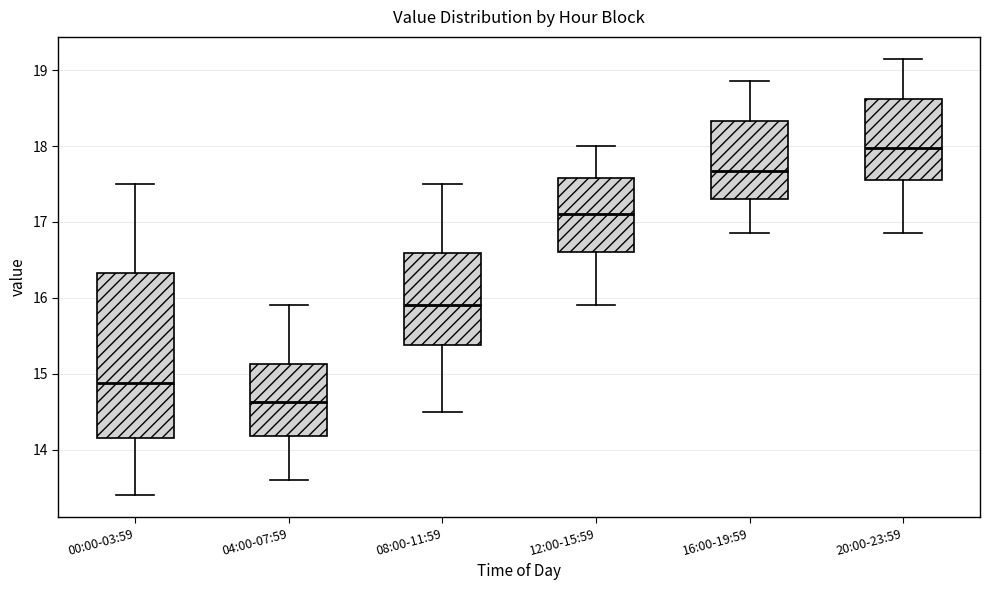

Reading left to right, read every box against the y-axis: the position of its median line, the range the box covers, and the ends of its whiskers. The values are not printed on the chart, so give them approximately, as read against the axis.

00:00-03:59: median 14.9, box 14.2 to 16.3, whiskers 13.4 to 17.5
04:00-07:59: median 14.6, box 14.2 to 15.1, whiskers 13.6 to 15.9
08:00-11:59: median 15.9, box 15.4 to 16.6, whiskers 14.5 to 17.5
12:00-15:59: median 17.1, box 16.6 to 17.6, whiskers 15.9 to 18.0
16:00-19:59: median 17.7, box 17.3 to 18.3, whiskers 16.9 to 18.9
20:00-23:59: median 18.0, box 17.6 to 18.6, whiskers 16.9 to 19.2